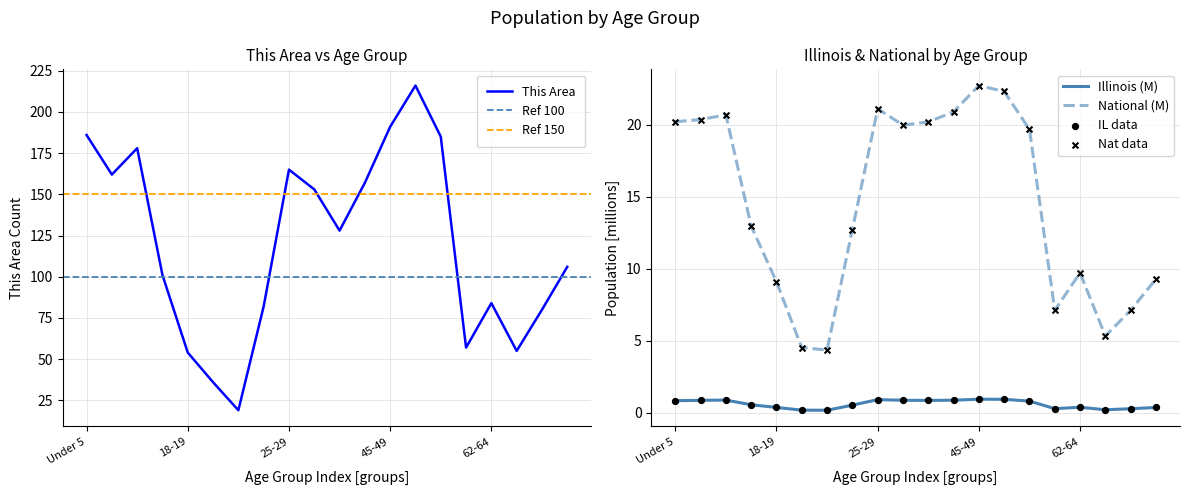

Is the value of National at Under 5 greater than the value of This Area at 55-59?

No